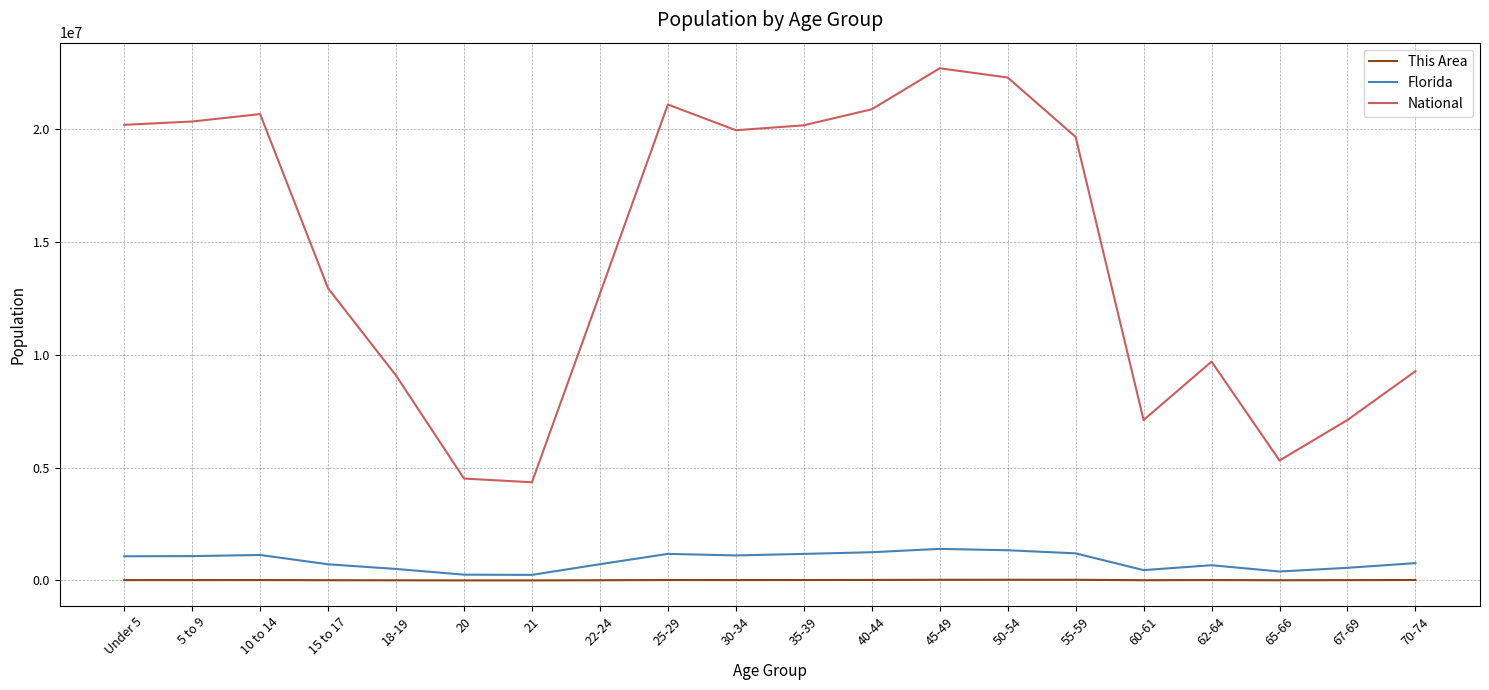

True or false: This Area and National cross at least once.

False